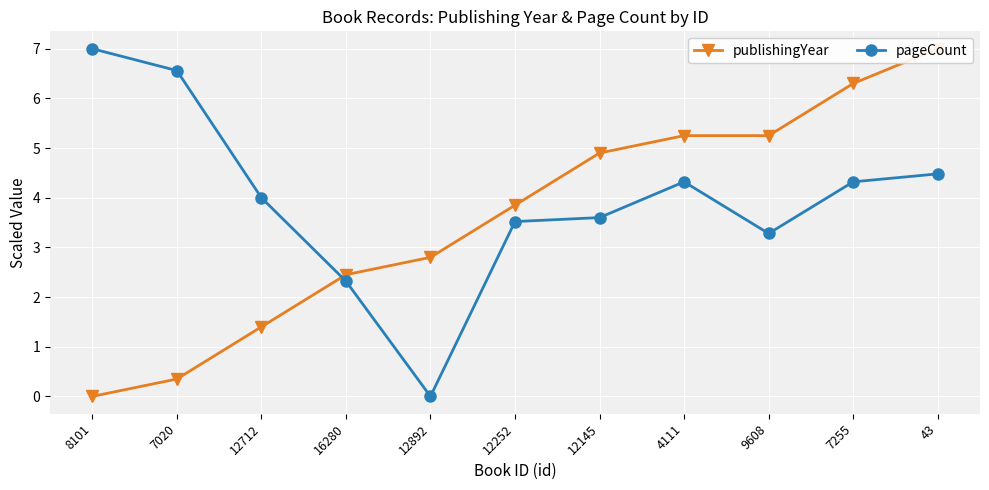

In pageCount, how many points are lower than both neighbors (excluding endpoints)?

2